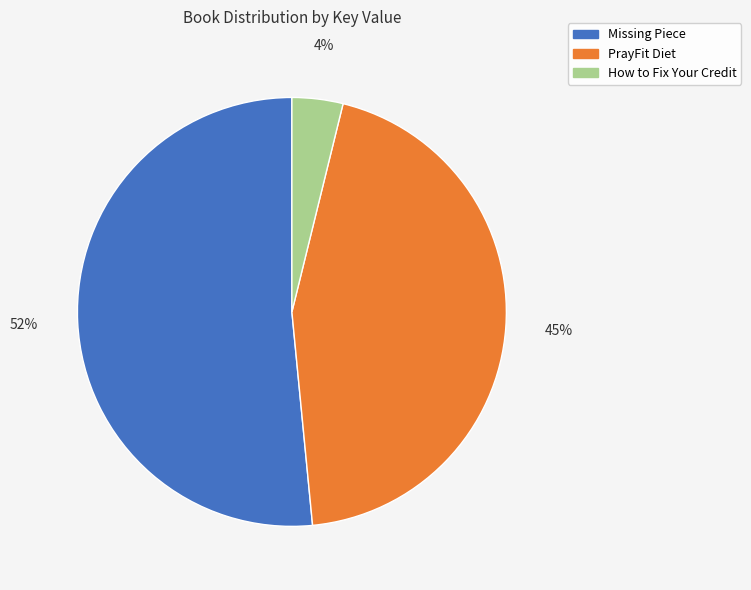

Count the number of slices in the pie.

3